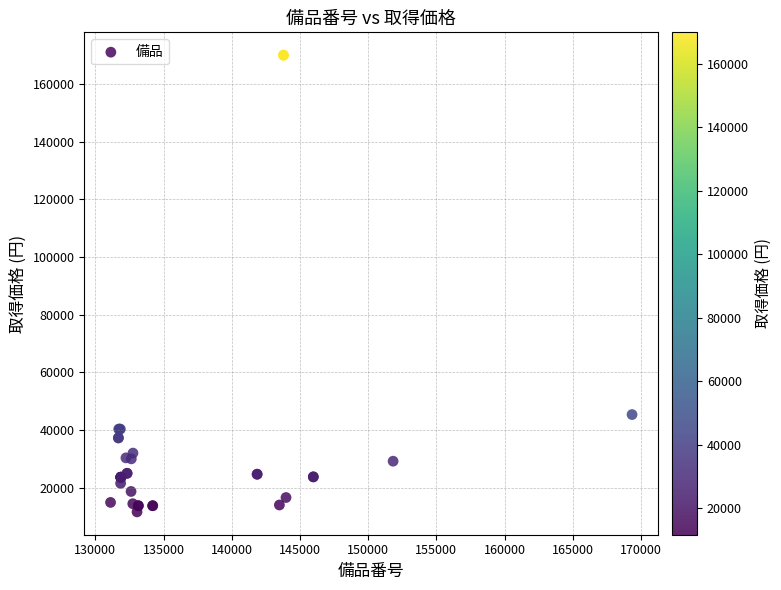

What Y value in the scatter plot is closest to 90805?

45360